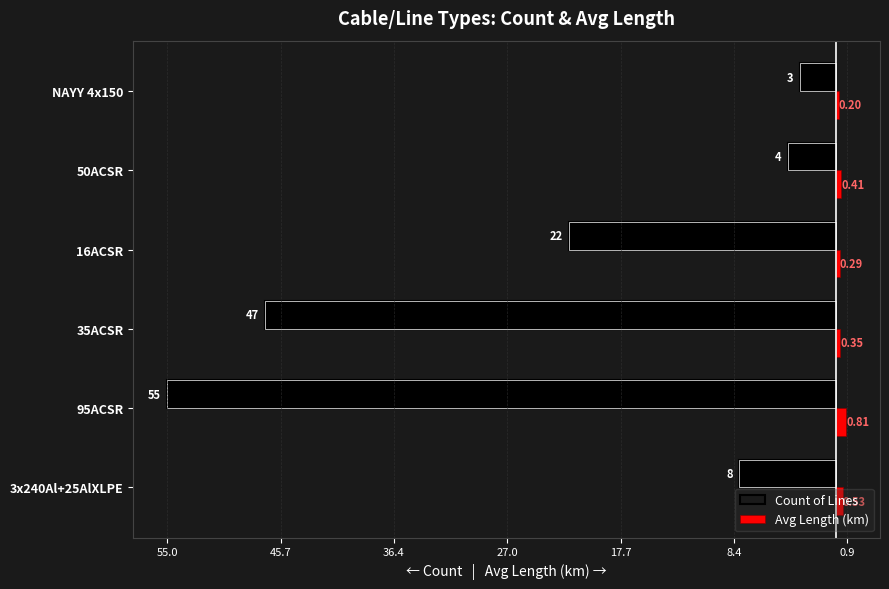

What is the value of the Count of Lines bar at the 5th from the left?

-4.0